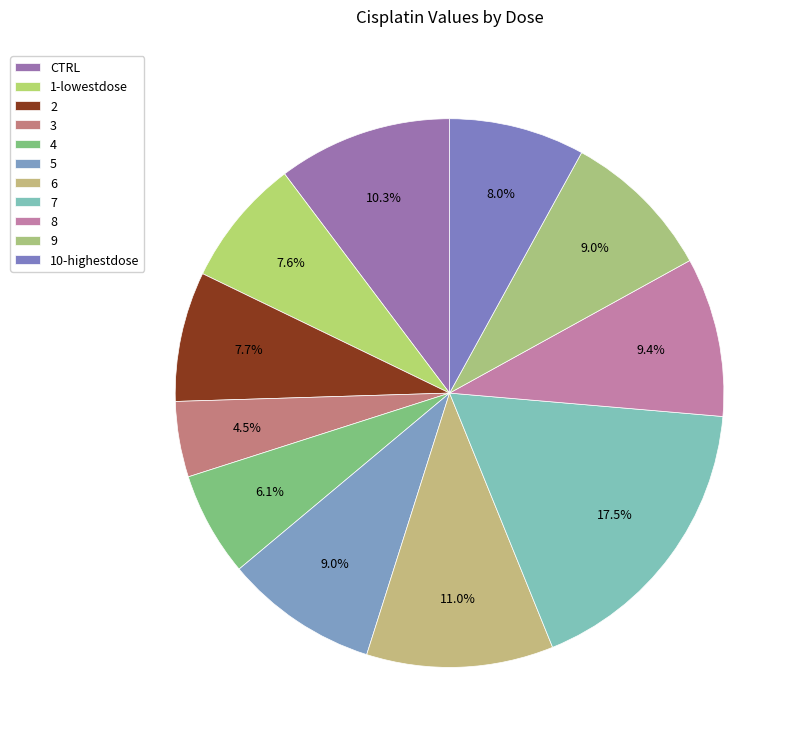

How many segments does this pie chart have?

11